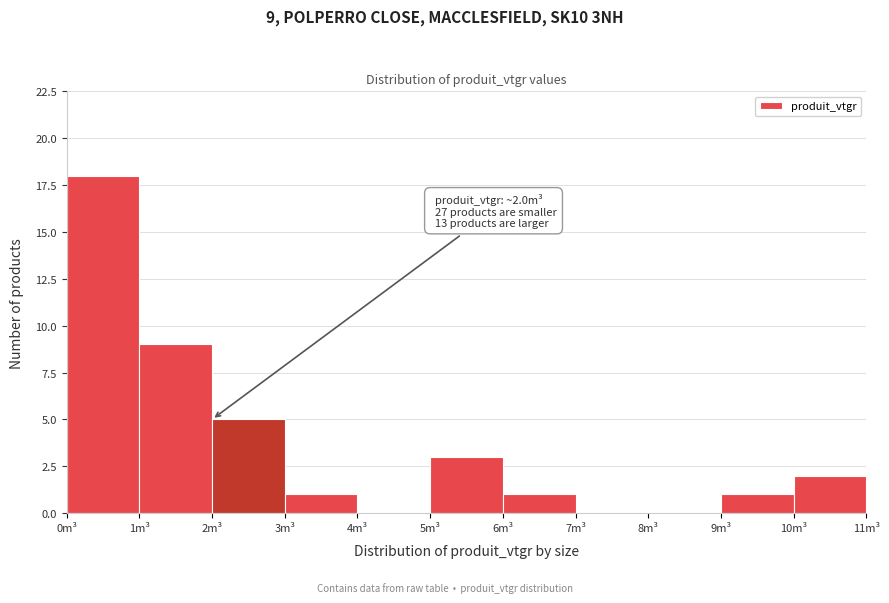

Which range on the x-axis has the tallest bar?

0 to 1